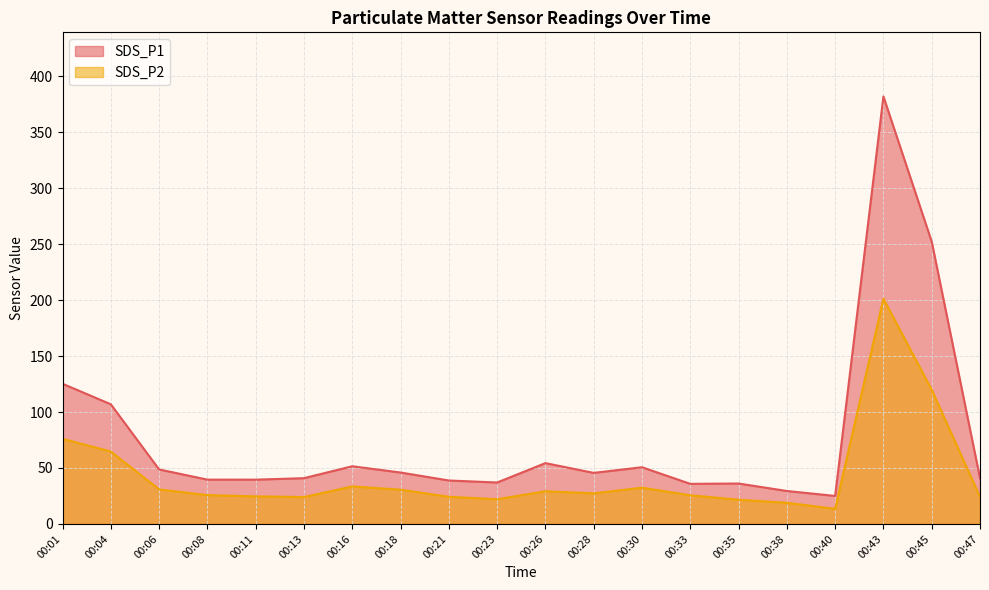

True or false: SDS_P2 and SDS_P1 cross at least once.

False